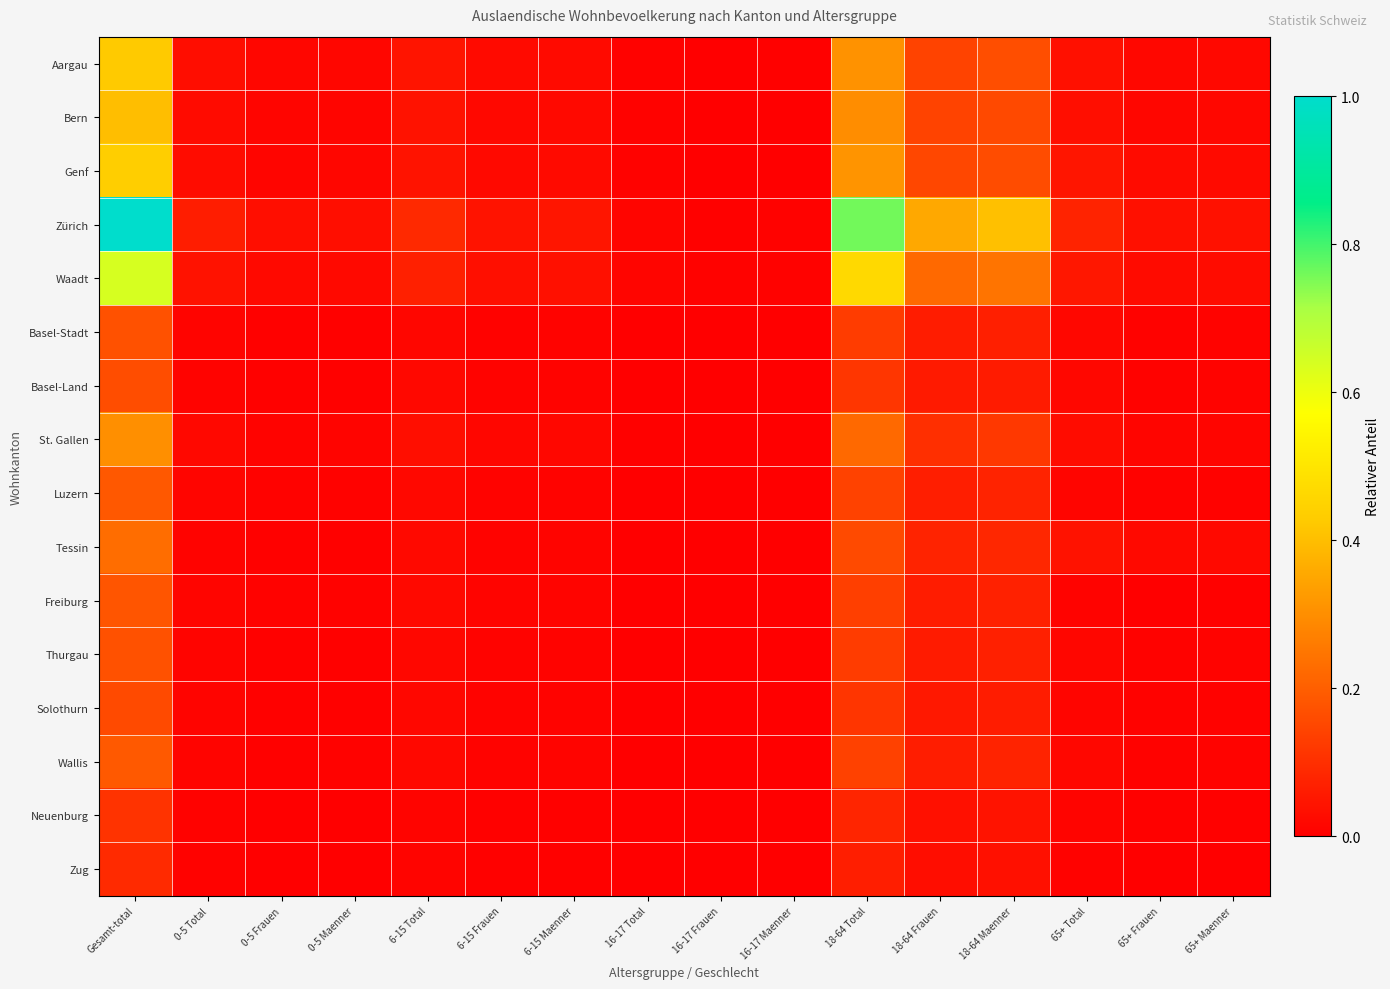

At which category does the chart reach its peak across all series?

Gesamt-total